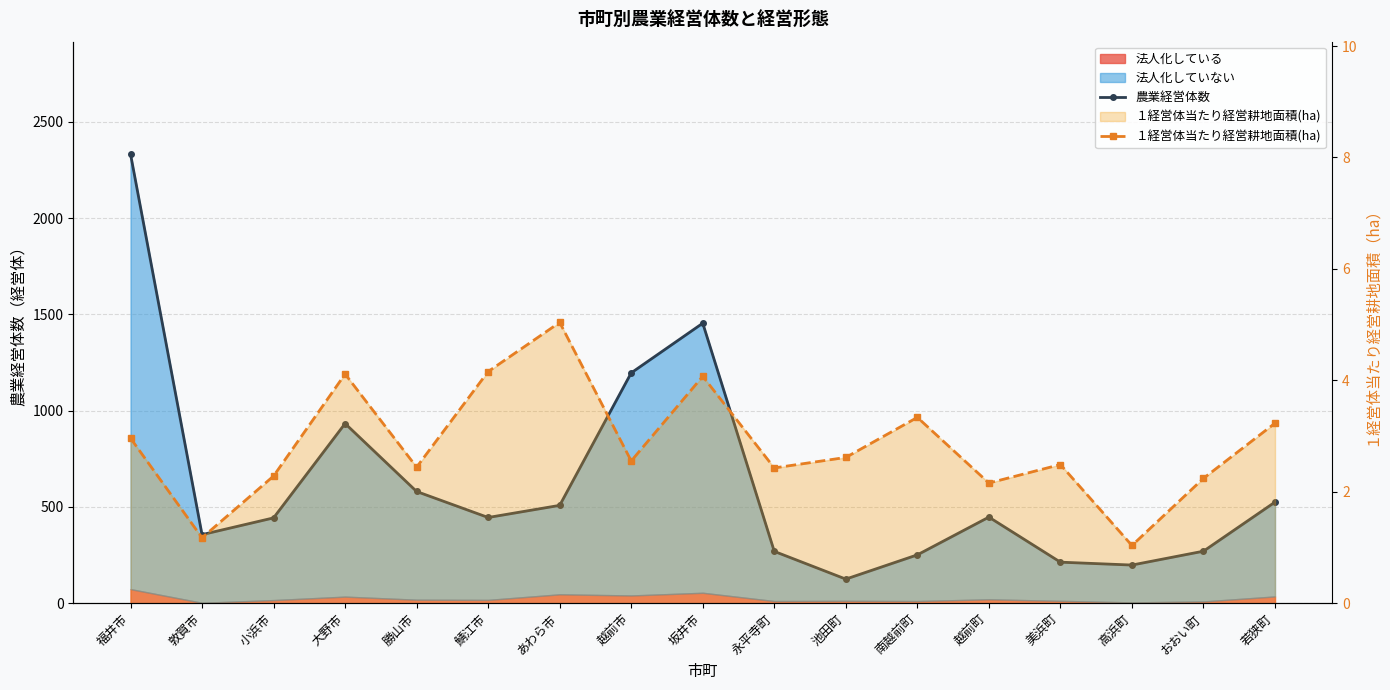

What is the difference between the maximum and minimum values in the １経営体当たり経営耕地面積(ha) series?

4.0